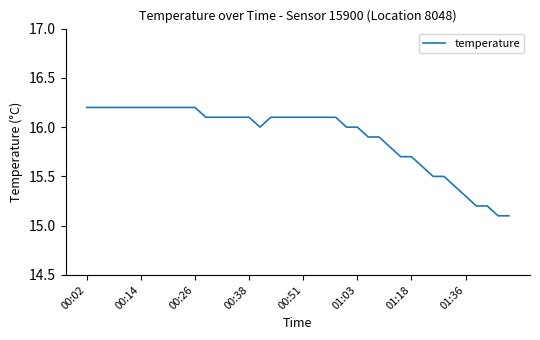

What is the difference between the maximum and minimum values?

1.1